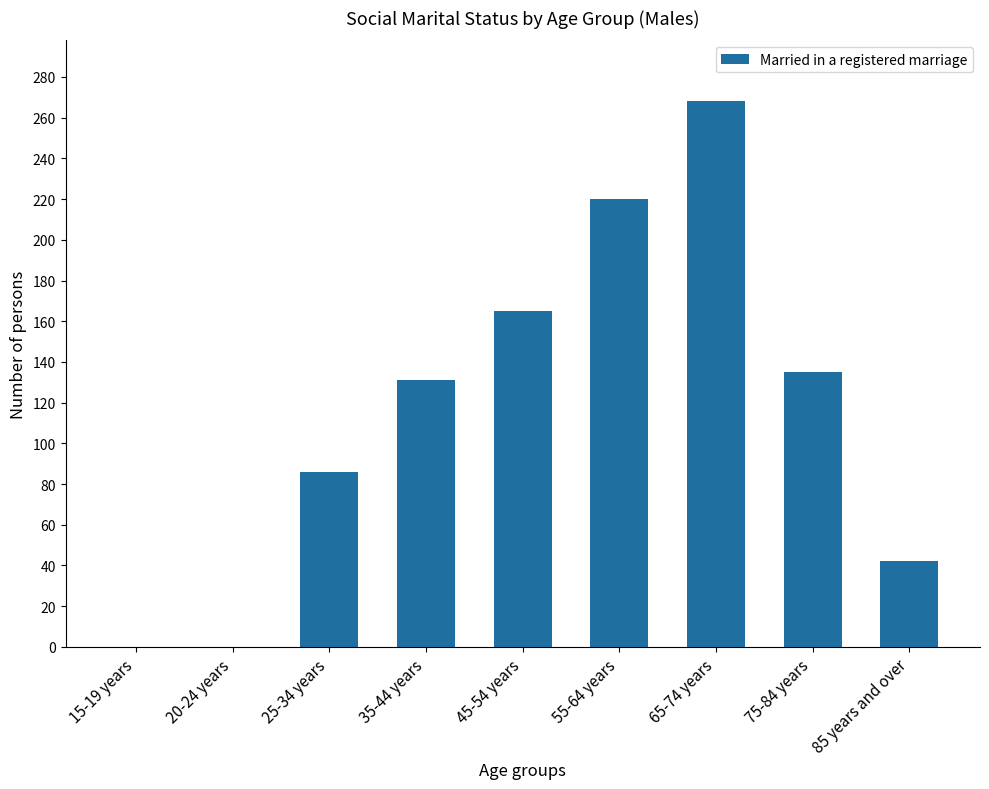

What is the greatest value displayed?

268